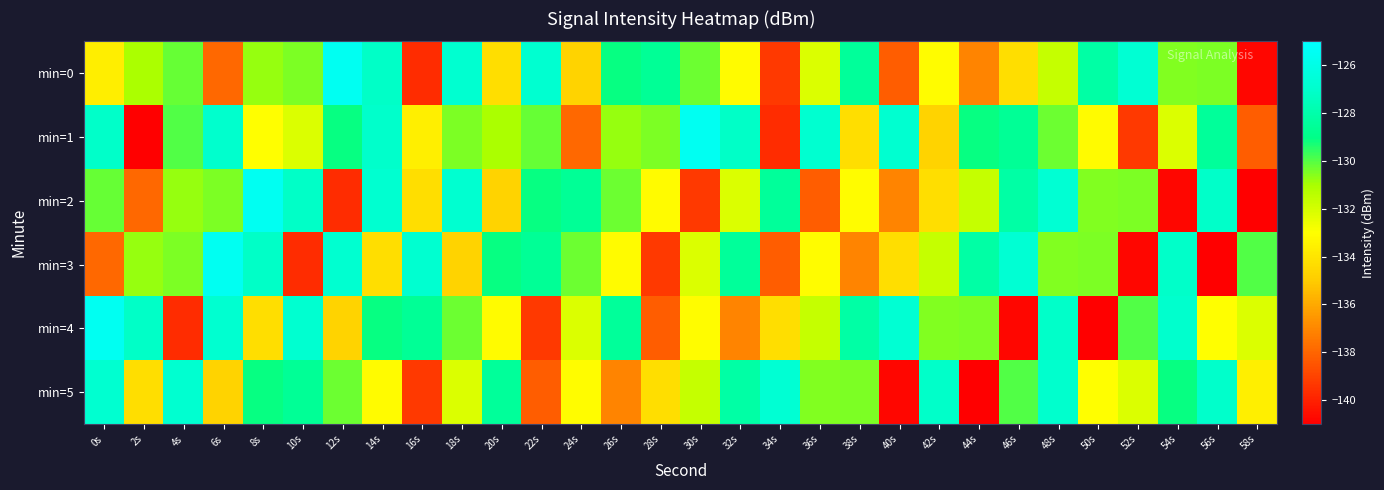

Reading left to right, what are all the values shown in this chart?

min=0: 0s=-133.6	2s=-131.0	4s=-130.2	6s=-137.9	8s=-130.8	10s=-130.5	12s=-125.5	14s=-127.2	16s=-139.7	18s=-126.8	20s=-134.3	22s=-126.8	24s=-134.7	26s=-129.1	28s=-128.6	30s=-130.3	32s=-133.1	34s=-139.3	36s=-132.1	38s=-128.5	40s=-138.2	42s=-133.1	44s=-137.1	46s=-134.3	48s=-131.7	50s=-128.2	52s=-126.7	54s=-130.5	56s=-130.4	58s=-140.8
min=1: 0s=-127.1	2s=-141.0	4s=-130.0	6s=-127.0	8s=-133.0	10s=-132.1	12s=-129.1	14s=-127.0	16s=-133.6	18s=-130.5	20s=-131.0	22s=-130.2	24s=-137.9	26s=-130.8	28s=-130.5	30s=-125.5	32s=-127.2	34s=-139.7	36s=-126.8	38s=-134.3	40s=-126.8	42s=-134.7	44s=-129.1	46s=-128.6	48s=-130.3	50s=-133.1	52s=-139.3	54s=-132.1	56s=-128.5	58s=-138.2
min=2: 0s=-130.2	2s=-137.9	4s=-130.8	6s=-130.5	8s=-125.5	10s=-127.2	12s=-139.7	14s=-126.8	16s=-134.3	18s=-126.8	20s=-134.7	22s=-129.1	24s=-128.6	26s=-130.3	28s=-133.1	30s=-139.3	32s=-132.1	34s=-128.5	36s=-138.2	38s=-133.1	40s=-137.1	42s=-134.3	44s=-131.7	46s=-128.2	48s=-126.7	50s=-130.5	52s=-130.4	54s=-140.8	56s=-127.1	58s=-141.0
min=3: 0s=-137.9	2s=-130.8	4s=-130.5	6s=-125.5	8s=-127.2	10s=-139.7	12s=-126.8	14s=-134.3	16s=-126.8	18s=-134.7	20s=-129.1	22s=-128.6	24s=-130.3	26s=-133.1	28s=-139.3	30s=-132.1	32s=-128.5	34s=-138.2	36s=-133.1	38s=-137.1	40s=-134.3	42s=-131.7	44s=-128.2	46s=-126.7	48s=-130.5	50s=-130.4	52s=-140.8	54s=-127.1	56s=-141.0	58s=-130.0
min=4: 0s=-125.5	2s=-127.2	4s=-139.7	6s=-126.8	8s=-134.3	10s=-126.8	12s=-134.7	14s=-129.1	16s=-128.6	18s=-130.3	20s=-133.1	22s=-139.3	24s=-132.1	26s=-128.5	28s=-138.2	30s=-133.1	32s=-137.1	34s=-134.3	36s=-131.7	38s=-128.2	40s=-126.7	42s=-130.5	44s=-130.4	46s=-140.8	48s=-127.1	50s=-141.0	52s=-130.0	54s=-127.0	56s=-133.0	58s=-132.1
min=5: 0s=-126.8	2s=-134.3	4s=-126.8	6s=-134.7	8s=-129.1	10s=-128.6	12s=-130.3	14s=-133.1	16s=-139.3	18s=-132.1	20s=-128.5	22s=-138.2	24s=-133.1	26s=-137.1	28s=-134.3	30s=-131.7	32s=-128.2	34s=-126.7	36s=-130.5	38s=-130.4	40s=-140.8	42s=-127.1	44s=-141.0	46s=-130.0	48s=-127.0	50s=-133.0	52s=-132.1	54s=-129.1	56s=-127.0	58s=-133.6